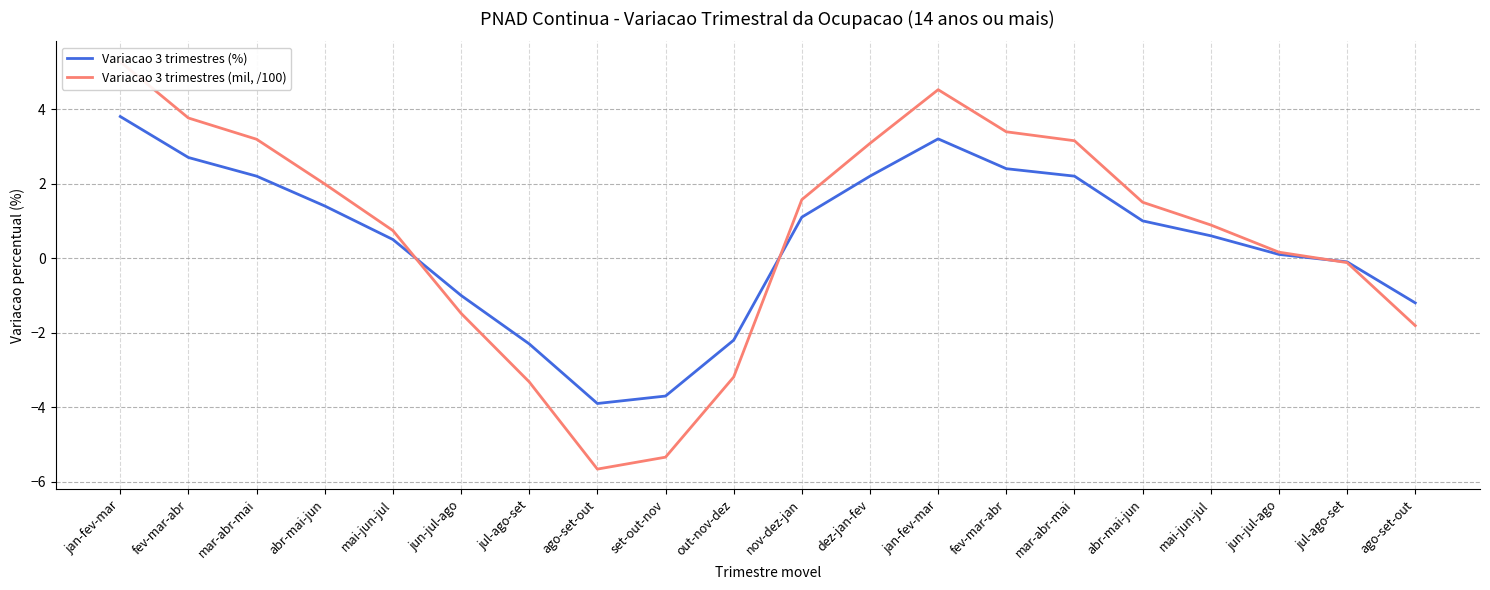

At which category is the sum across all series the highest?

jan-fev-mar